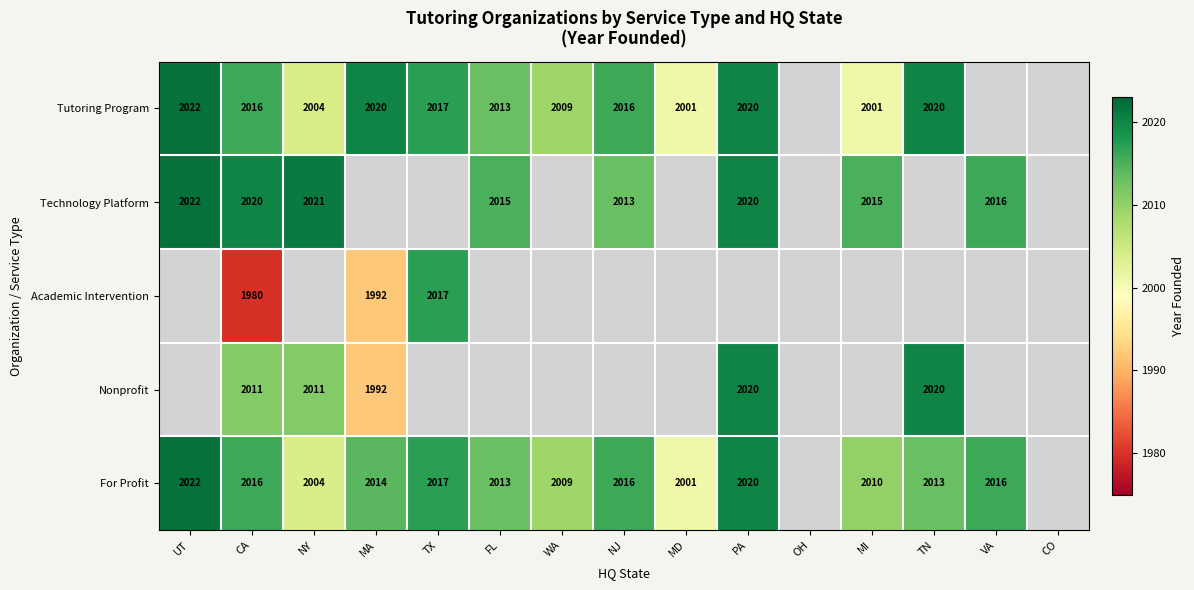

Between VA and TX, which is larger?

TX